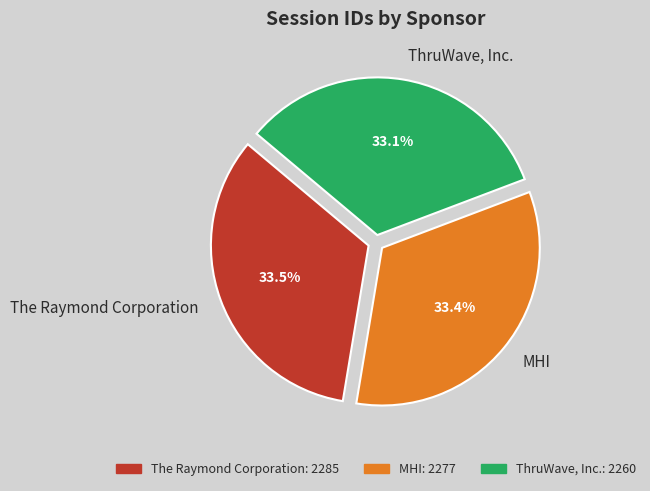

What is the ratio of the value at ThruWave, Inc. to the value at The Raymond Corporation?

1.0